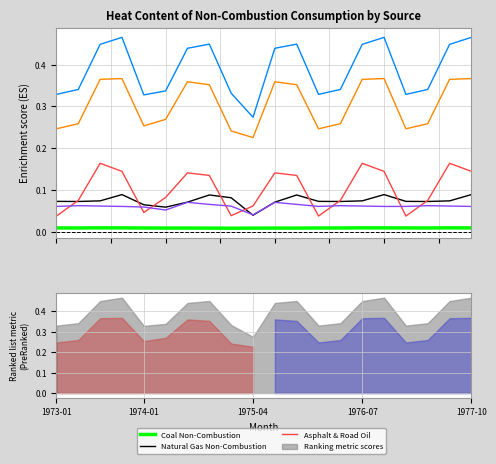

How many interior local peaks does the Petrochemical Feedstocks series have?

5